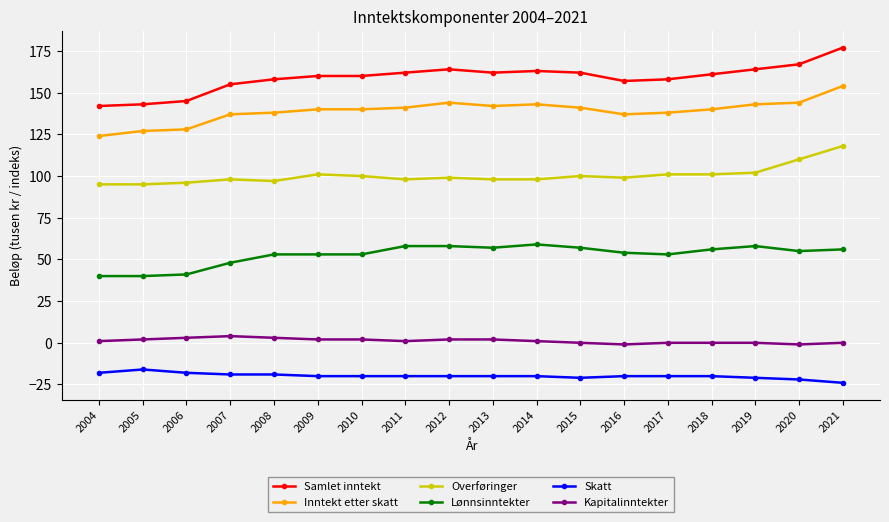

Between 2010 and 2021, which series saw the biggest shift?

Overføringer